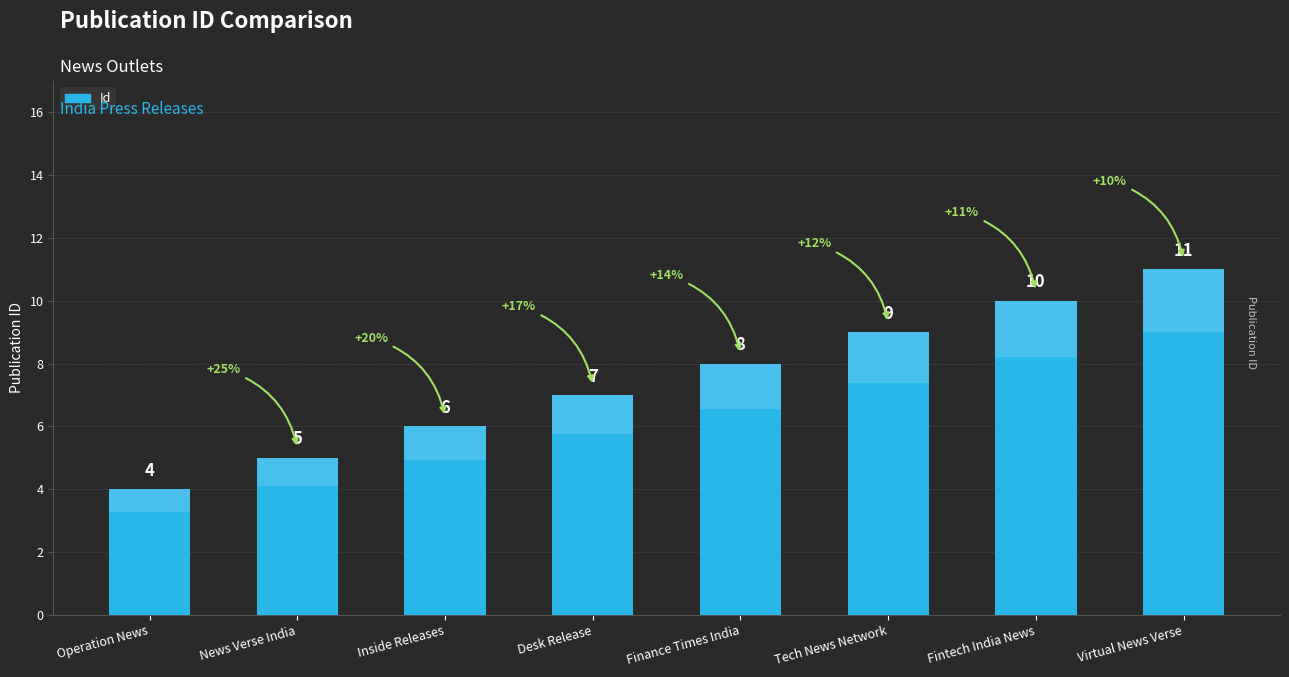

How many data points are less than 8?

4